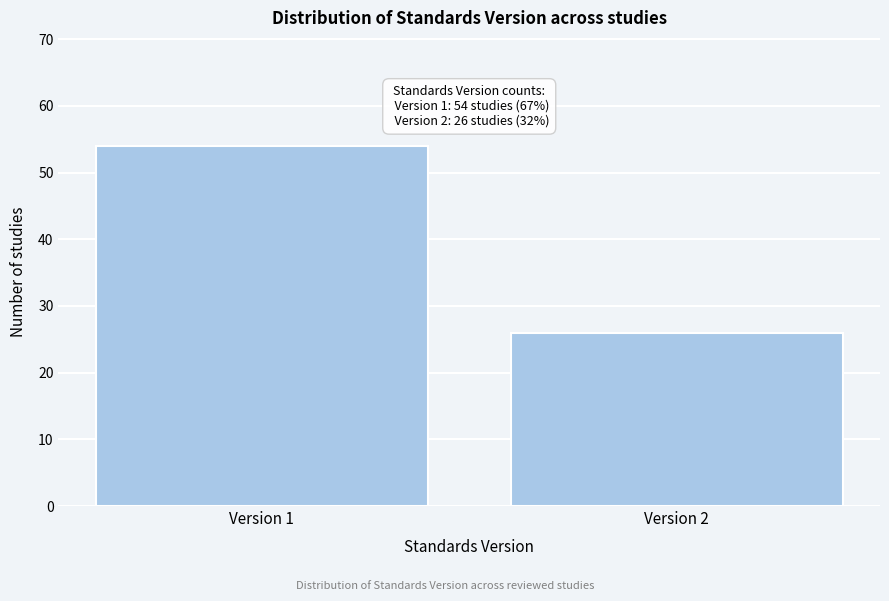

Reading left to right, list all the values displayed in this chart.

54	26